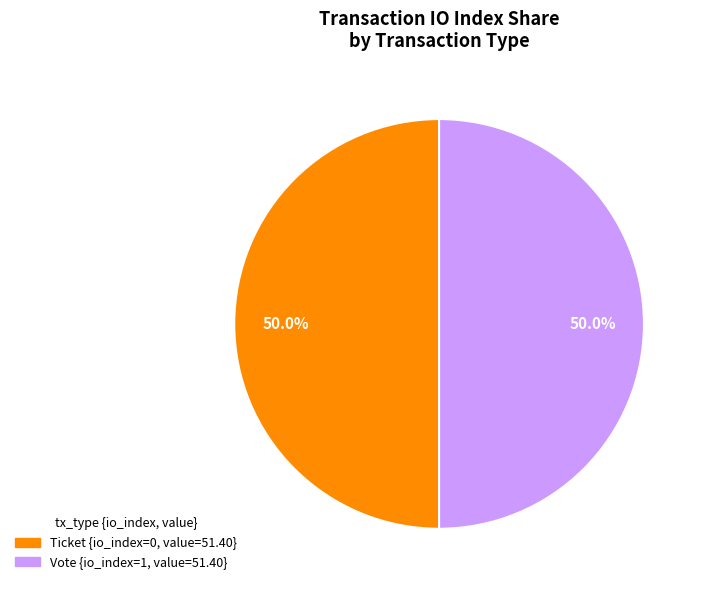

To the nearest percent, what is the average slice percentage?

50%